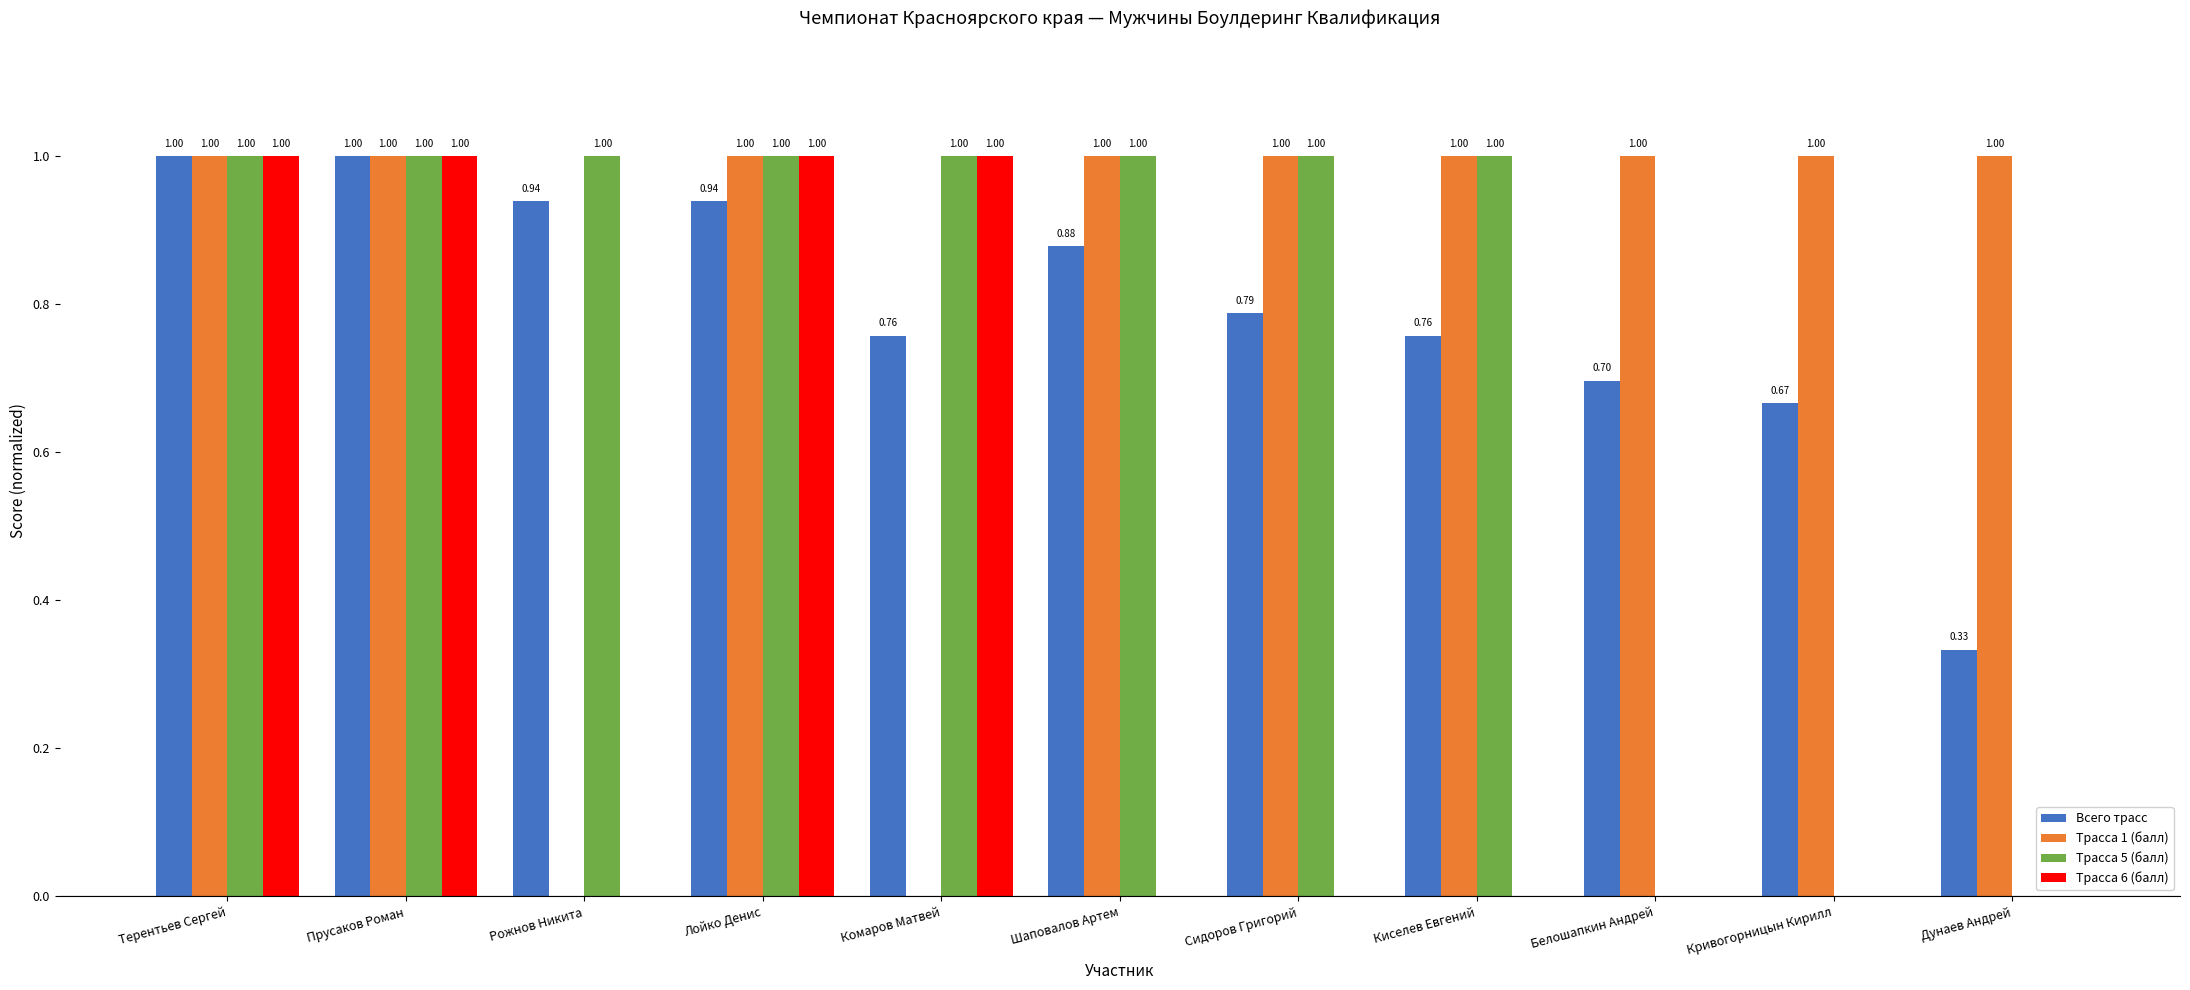

Count the Трасса 5 (балл) values in the range 0 to 1.

11